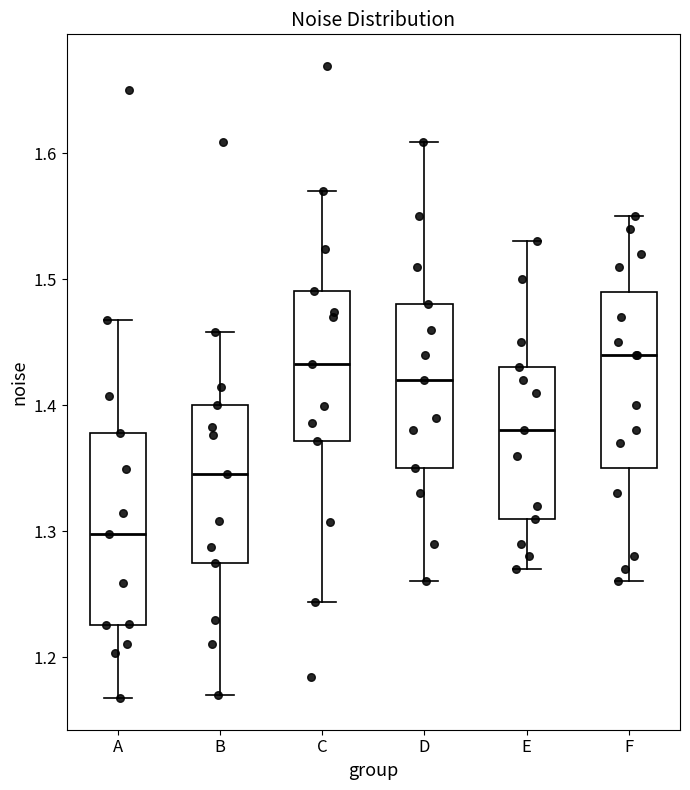

Reading left to right, read every box against the y-axis: the position of its median line, the range the box covers, and the ends of its whiskers. The values are not printed on the chart, so give them approximately, as read against the axis.

A: median 1.30, box 1.23 to 1.38, whiskers 1.17 to 1.47
B: median 1.34, box 1.28 to 1.40, whiskers 1.17 to 1.46
C: median 1.43, box 1.37 to 1.49, whiskers 1.24 to 1.57
D: median 1.42, box 1.35 to 1.48, whiskers 1.26 to 1.61
E: median 1.38, box 1.31 to 1.43, whiskers 1.27 to 1.53
F: median 1.44, box 1.35 to 1.49, whiskers 1.26 to 1.55